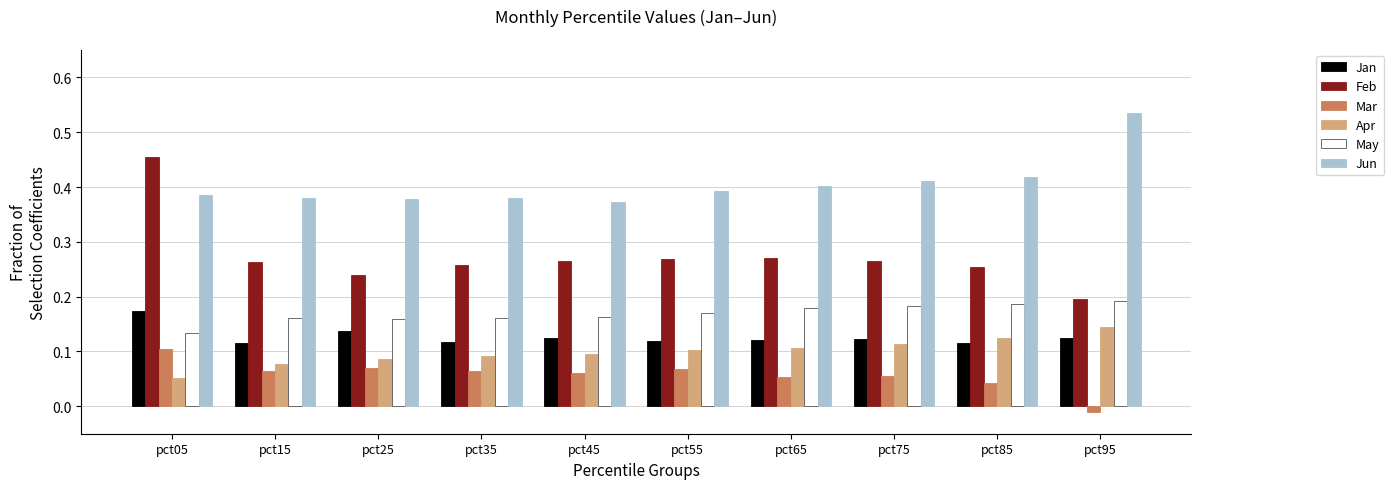

Which series changed the most between pct85 and pct95?

Jun